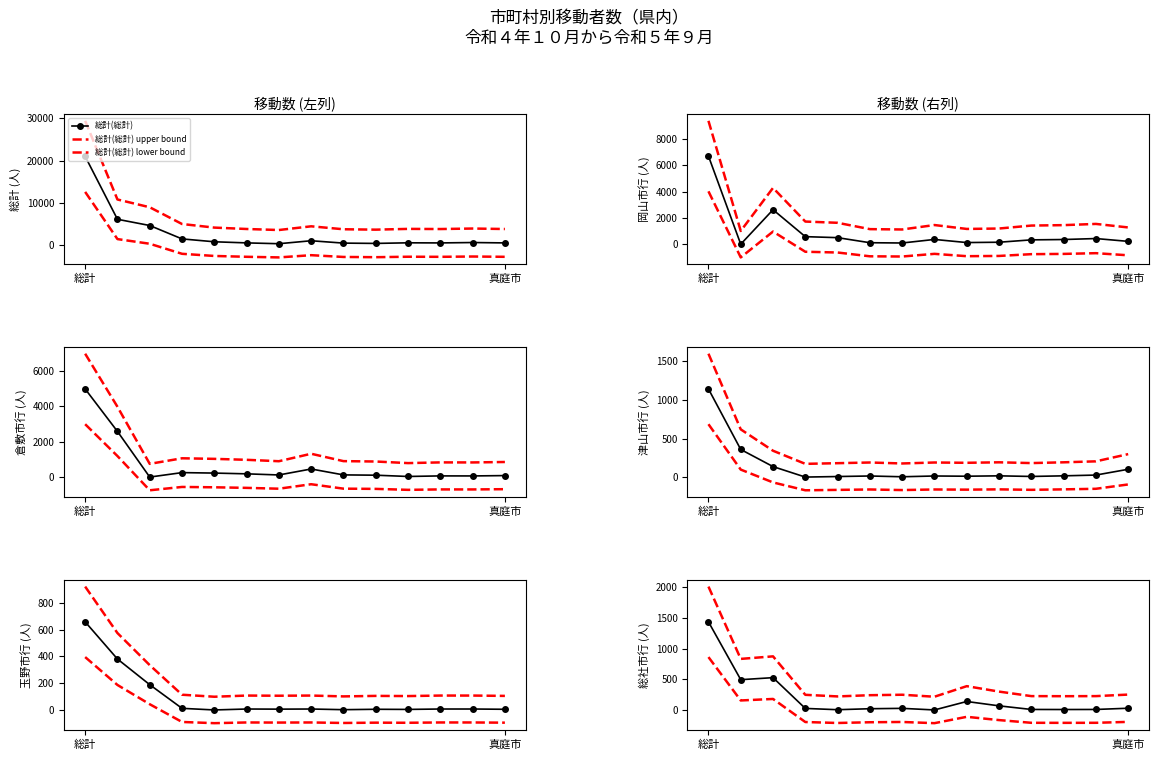

How many intersections are there between 倉敷市行き and 岡山市行き?

4